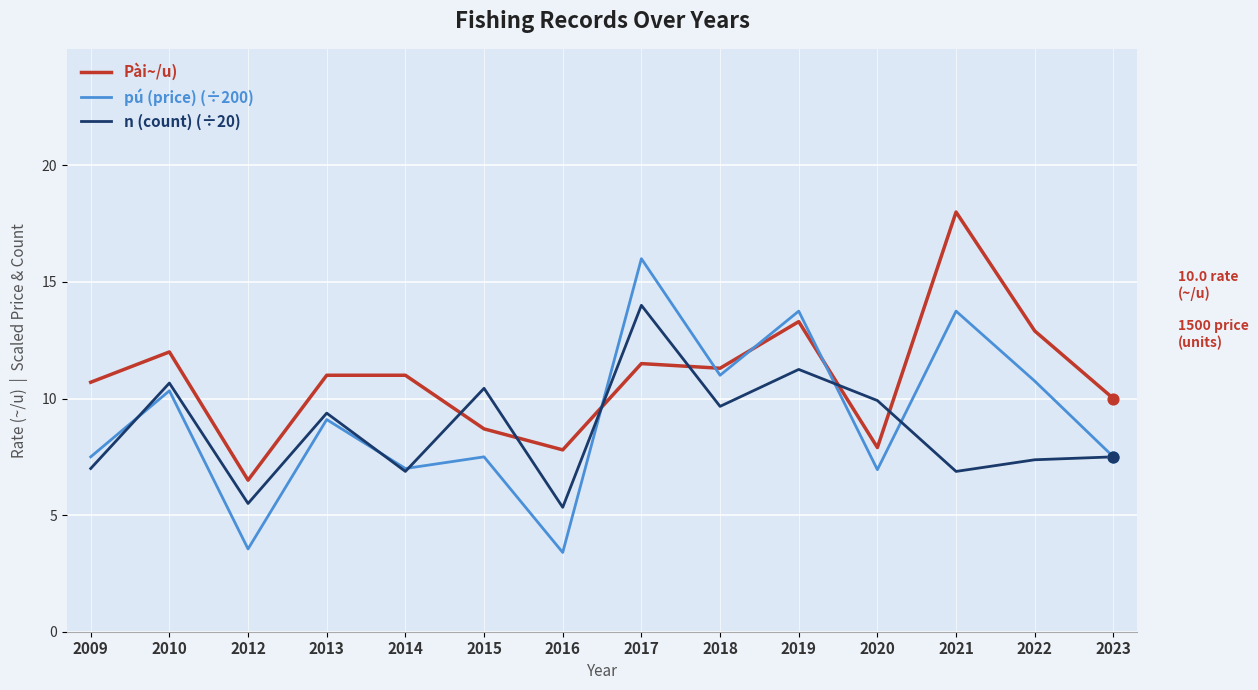

Which series has the widest spread of values?

pú (price) (÷200)